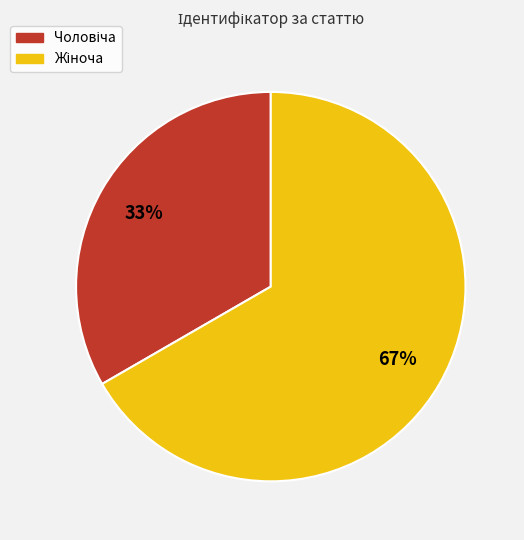

To the nearest percent, what is the average slice percentage?

50%